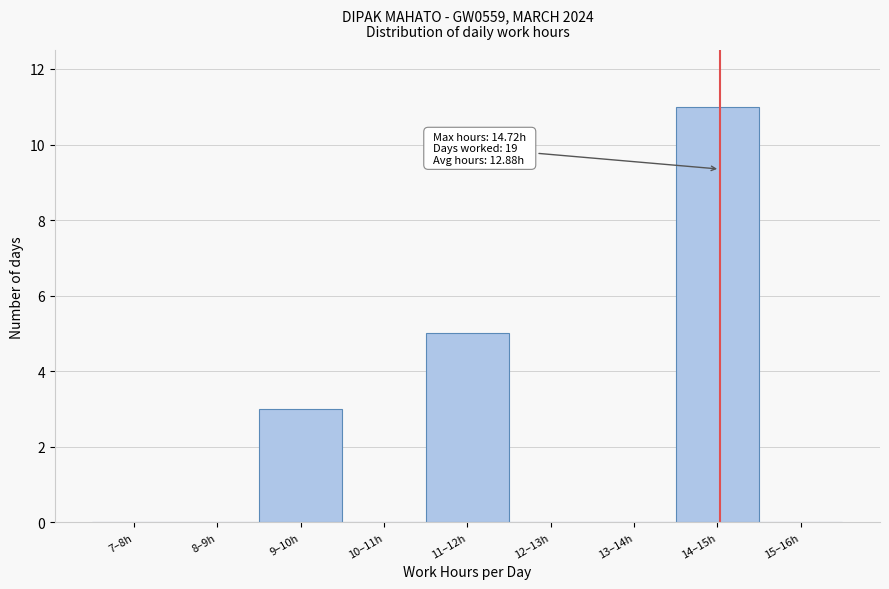

Reading right to left, what are all the values shown in this chart?

15–16h=0	14–15h=11	13–14h=0	12–13h=0	11–12h=5	10–11h=0	9–10h=3	8–9h=0	7–8h=0